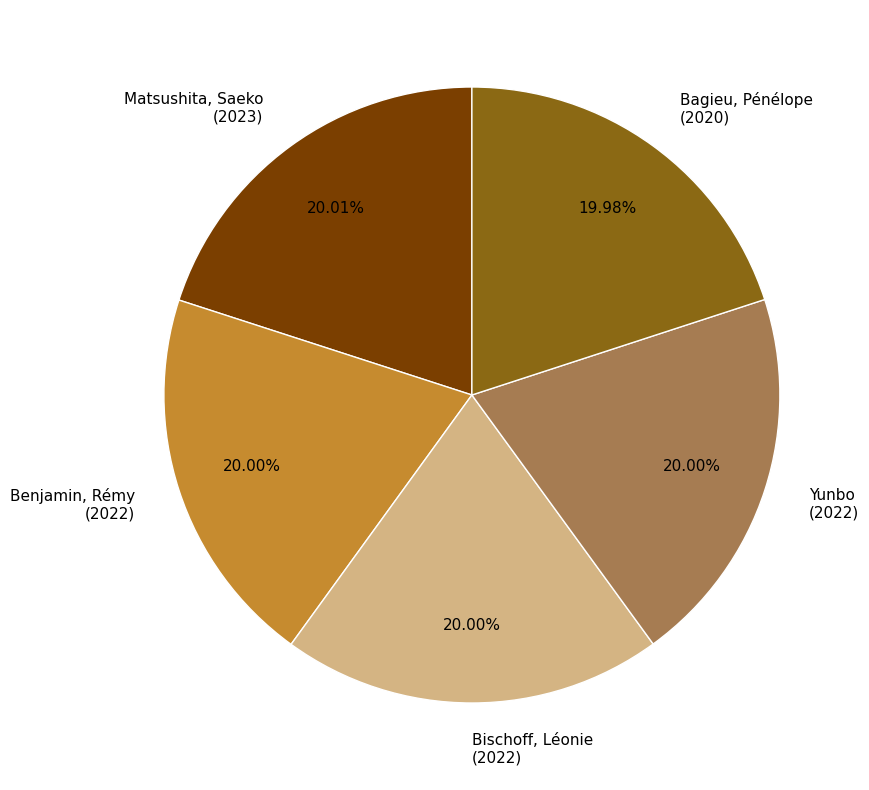

What percentage is NOT represented by Bagieu, Pénélope?

80.0%